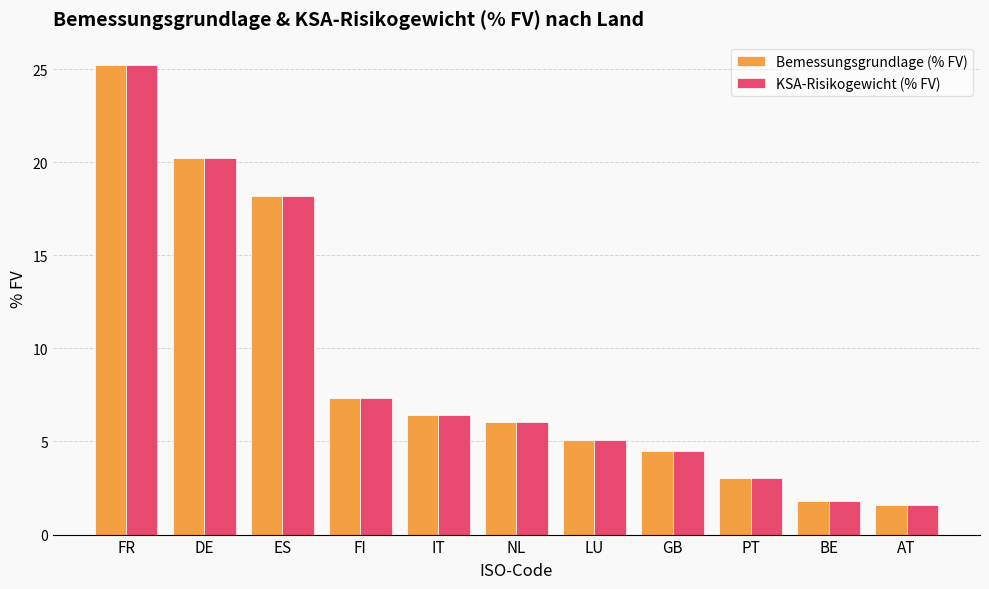

Is the value of Bemessungsgrundlage (% FV) at NL greater than the value of KSA-Risikogewicht (% FV) at DE?

No